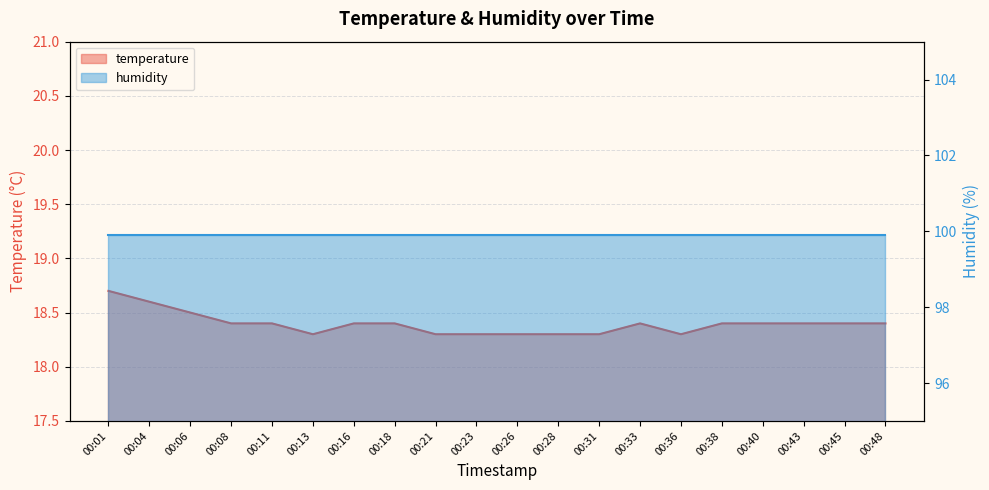

What is the value of the 11th point from the left?

18.3